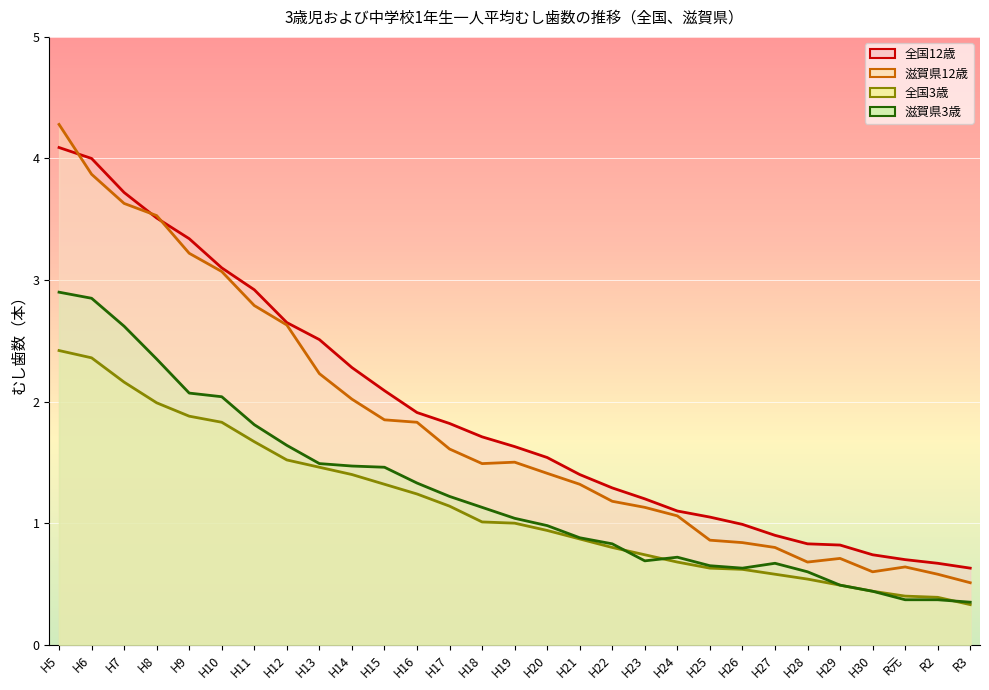

What is the sum of all 全国3歳 values?

32.9